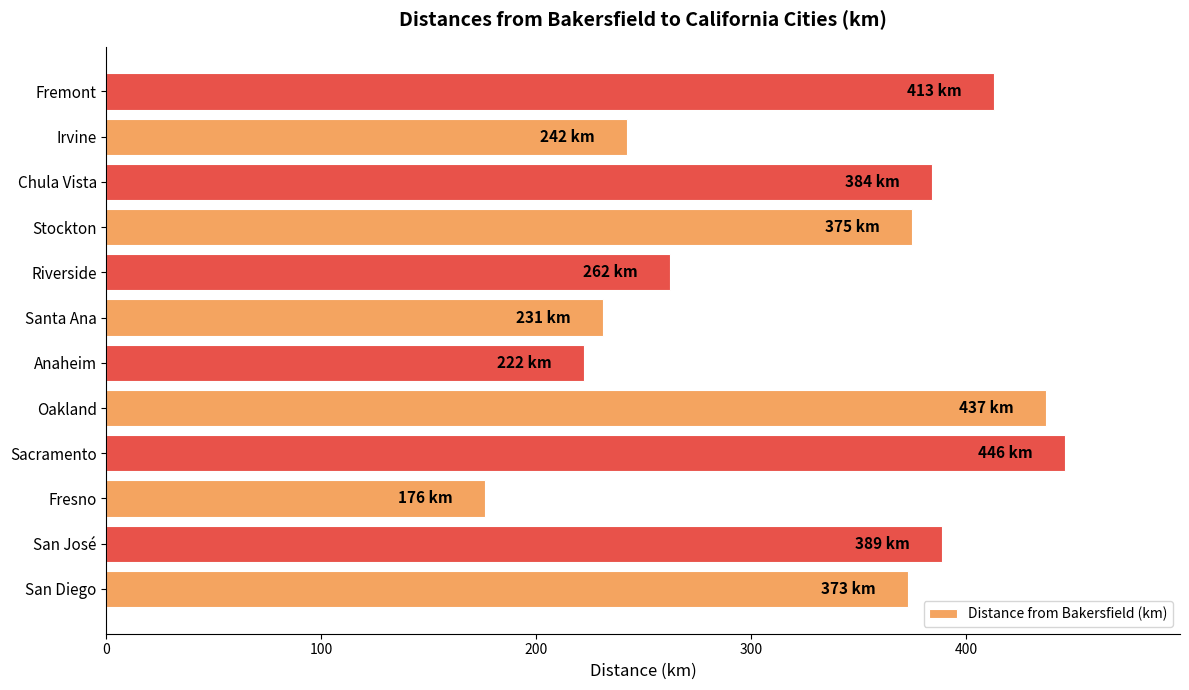

Is it true that the value at Santa Ana is 231?

True